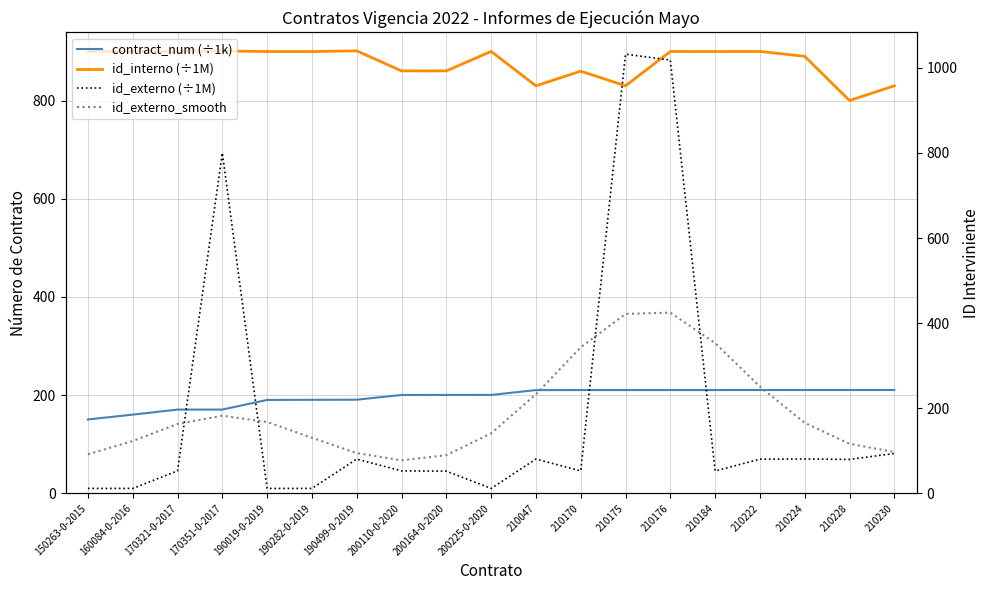

What position from the left is 210230?

19